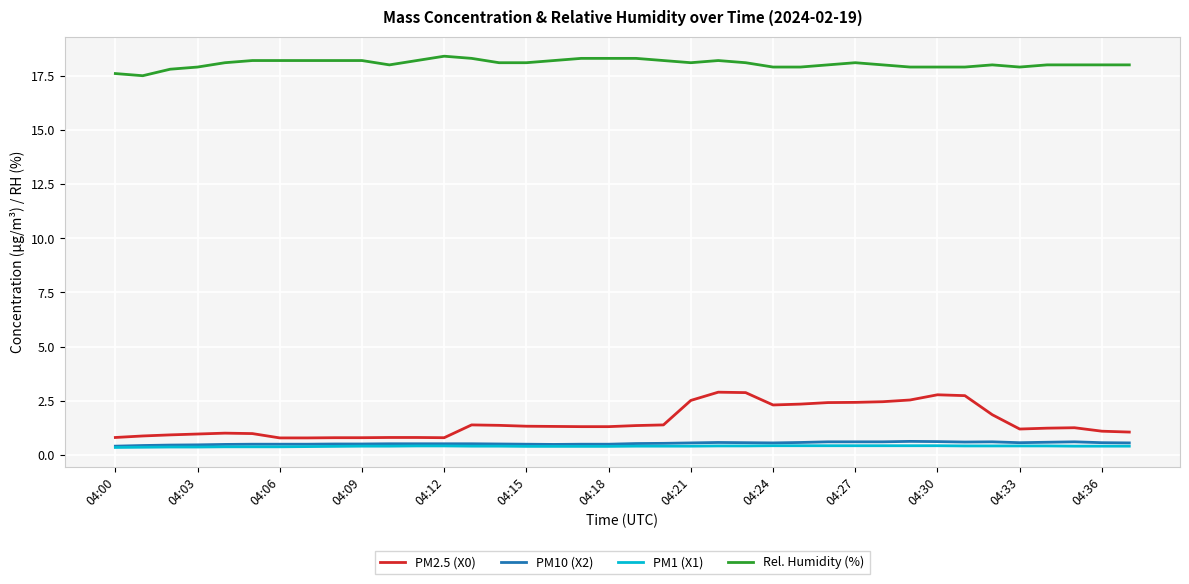

What is the maximum value for PM10 (X2)?

0.6